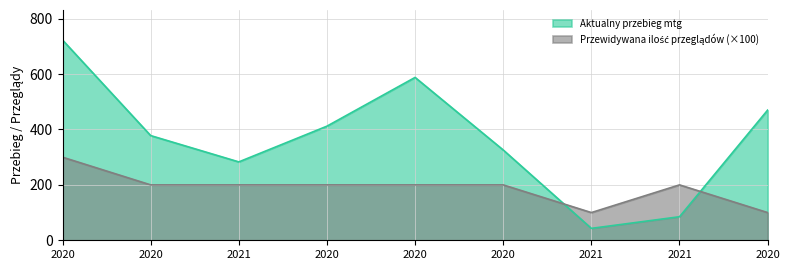

What are all the series names shown in the legend?

Aktualny przebieg mtg, Przewidywana ilosc przegladow